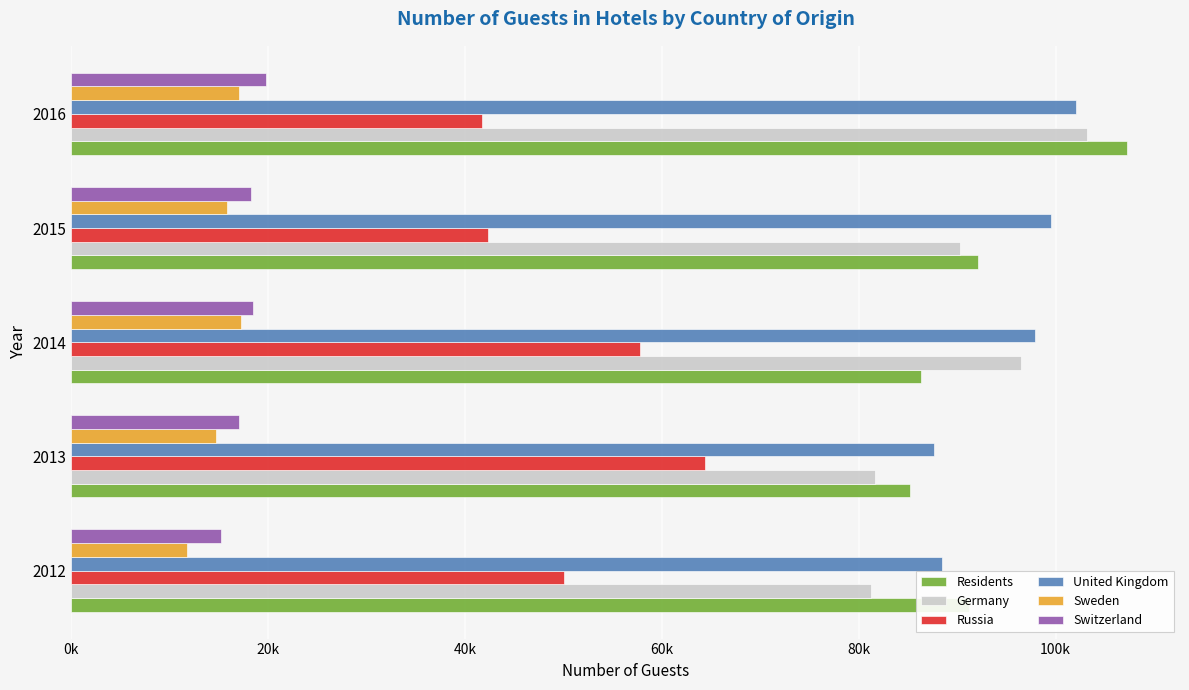

Rank the series by their maximum value, from highest to lowest.

Residents, Germany, United Kingdom, Russia, Switzerland, Sweden